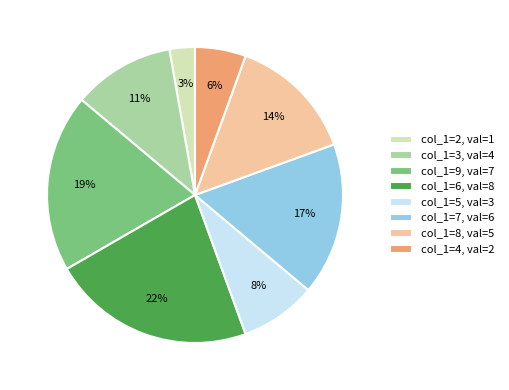

To the nearest percent, what is the difference between the largest and smallest slice percentages?

19%